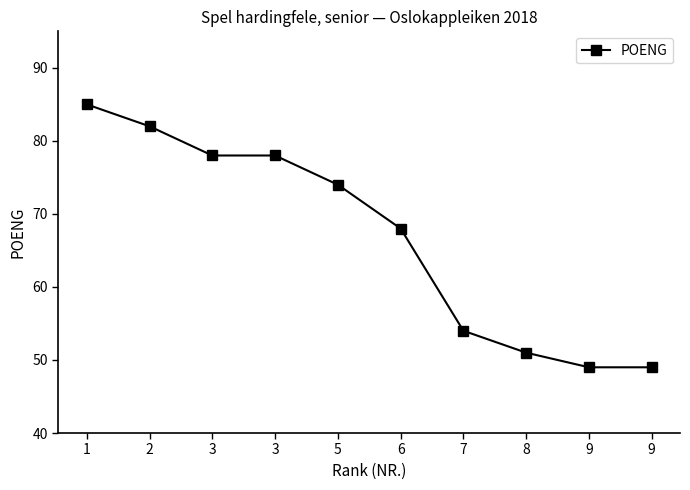

The value at 6 is 68. True or false?

True